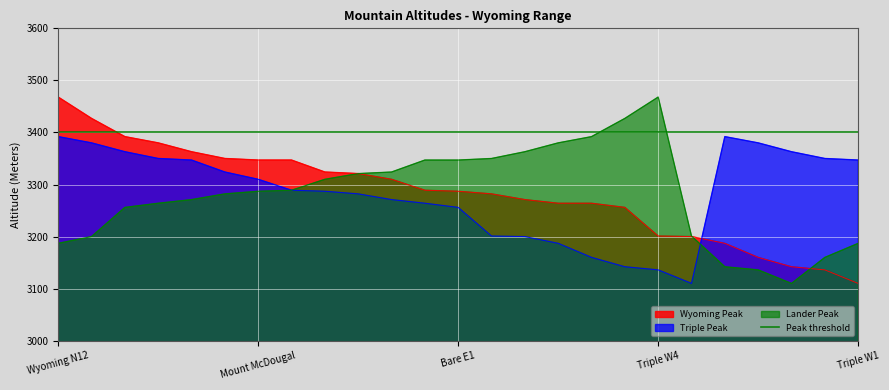

What is the difference between the second highest and second lowest values in the Triple Peak series?

256